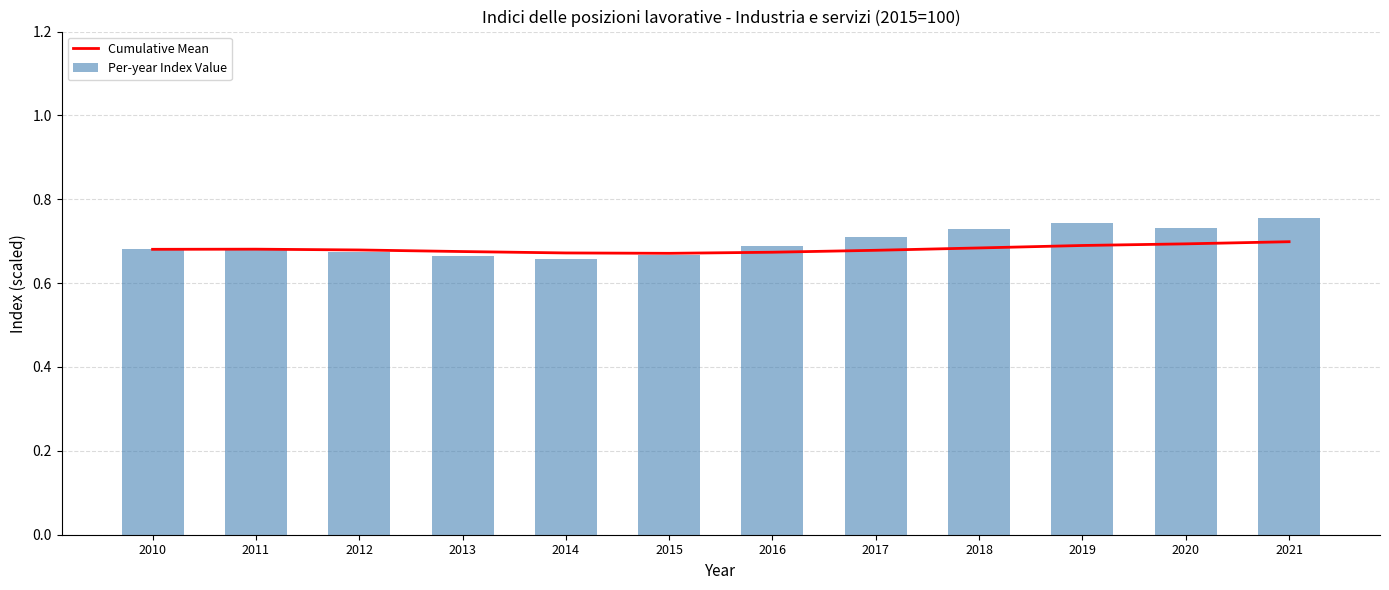

Rank the categories by Per-year Index Value value from lowest to highest.

2014, 2013, 2015, 2012, 2010, 2011, 2016, 2017, 2018, 2020, 2019, 2021